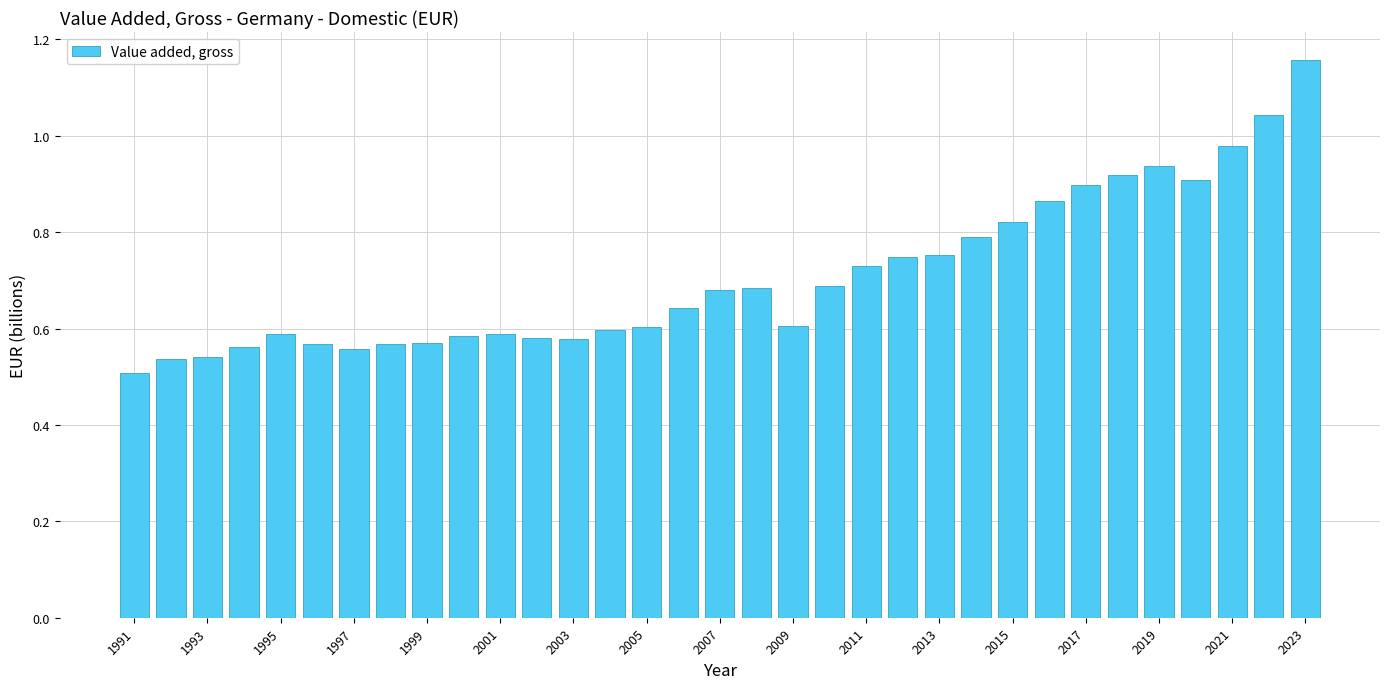

What is the sum of all values?

23.4